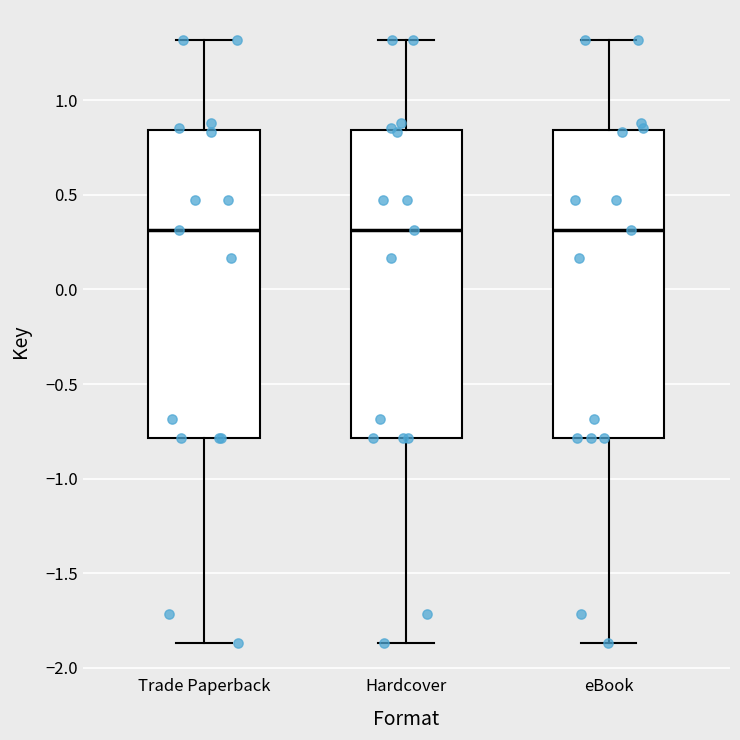

Reading left to right, read every box against the y-axis: the position of its median line, the range the box covers, and the ends of its whiskers. The values are not printed on the chart, so give them approximately, as read against the axis.

Trade Paperback: median 0.30, box -0.80 to 0.85, whiskers -1.85 to 1.30
Hardcover: median 0.30, box -0.80 to 0.85, whiskers -1.85 to 1.30
eBook: median 0.30, box -0.80 to 0.85, whiskers -1.85 to 1.30